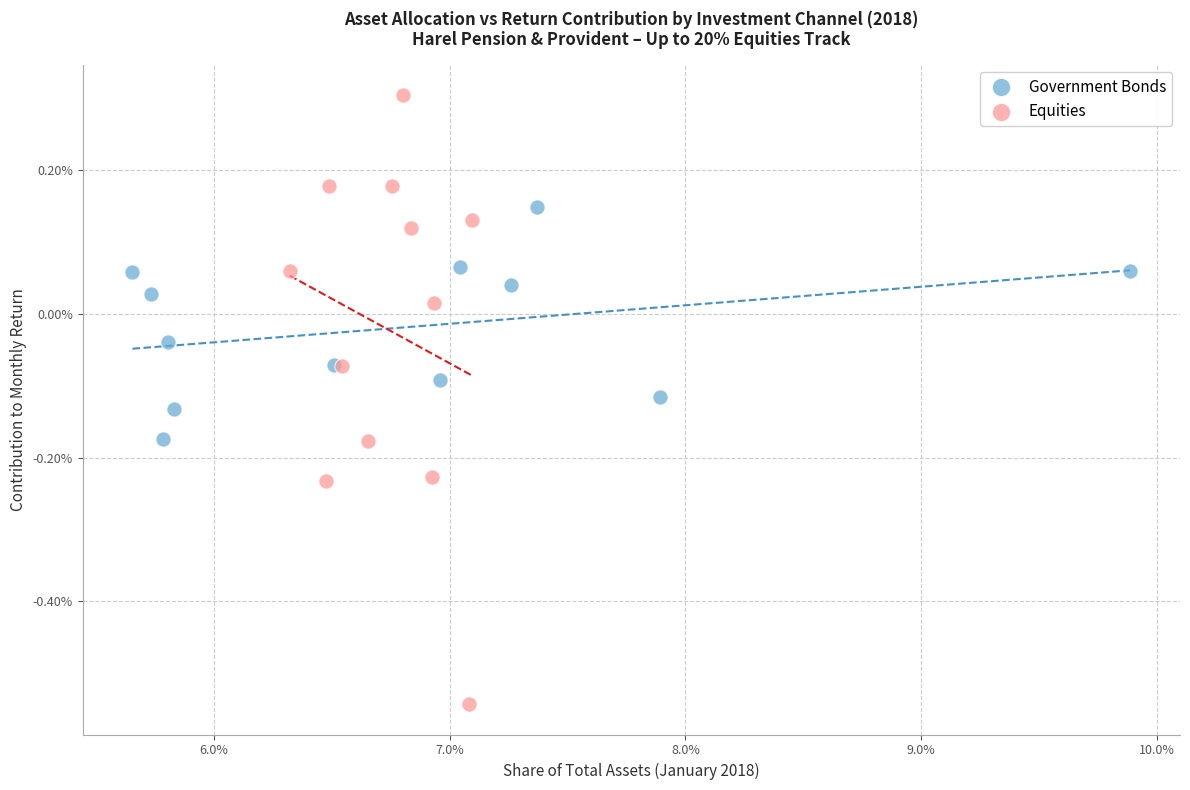

What are all the series names shown in the legend?

Government Bonds, Equities